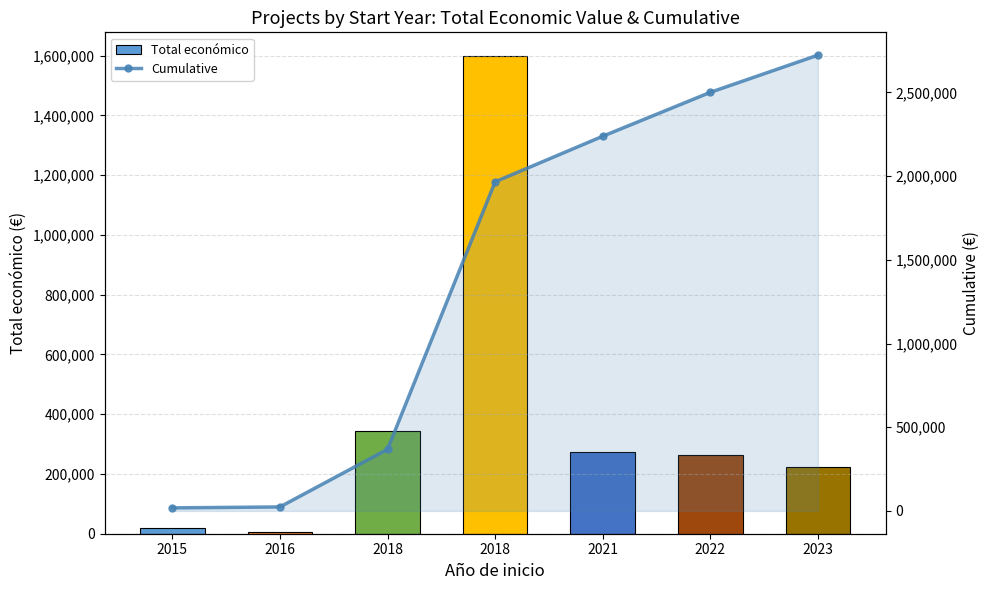

At how many categories does at least one series exceed 1781283?

4